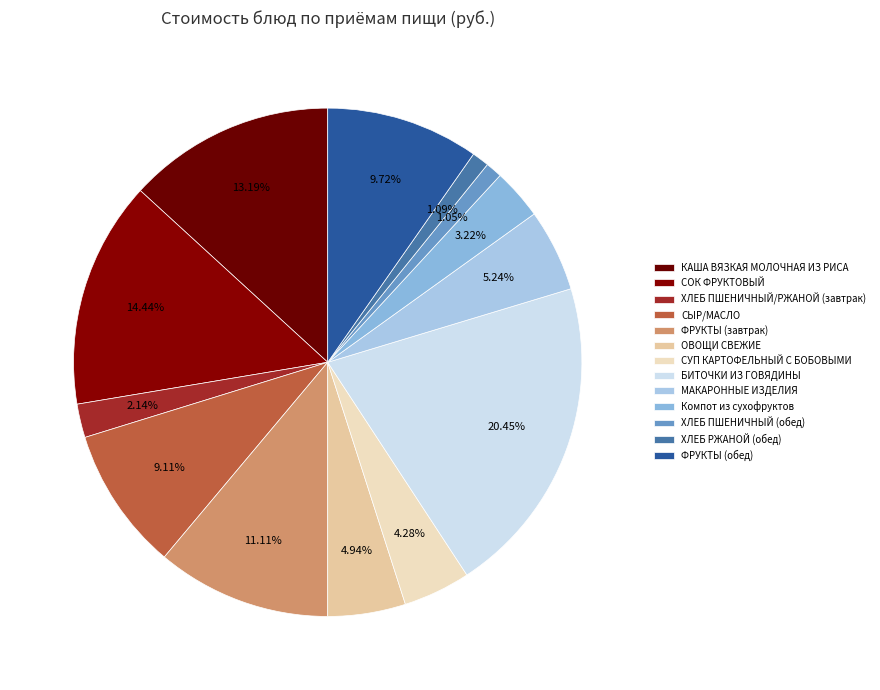

How many slices are in this pie chart?

13